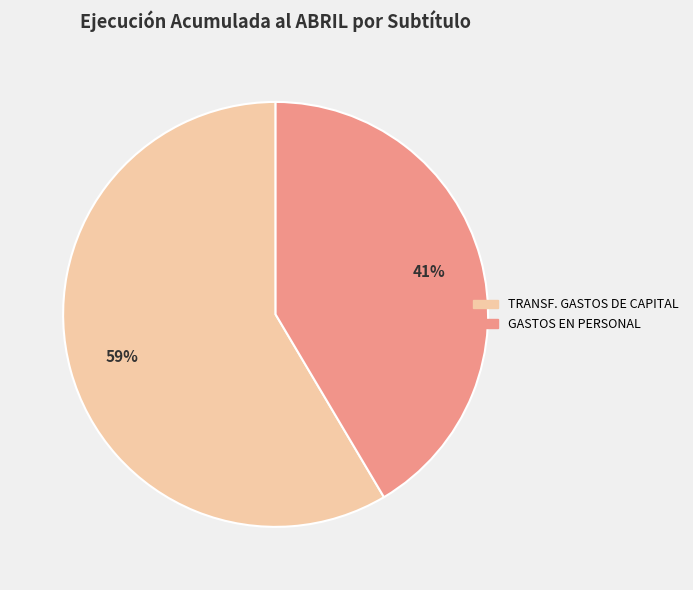

How many slices are in this pie chart?

2